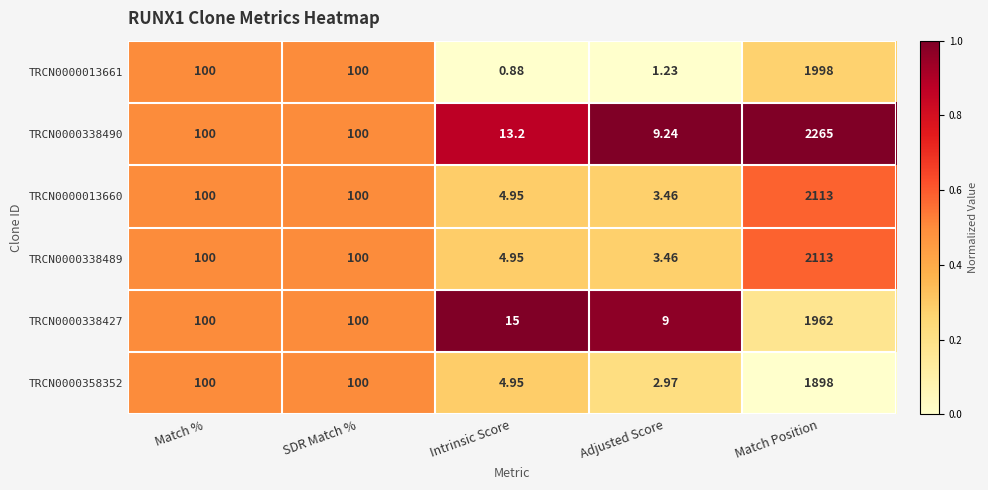

Which category has the lowest value across all series?

Intrinsic Score